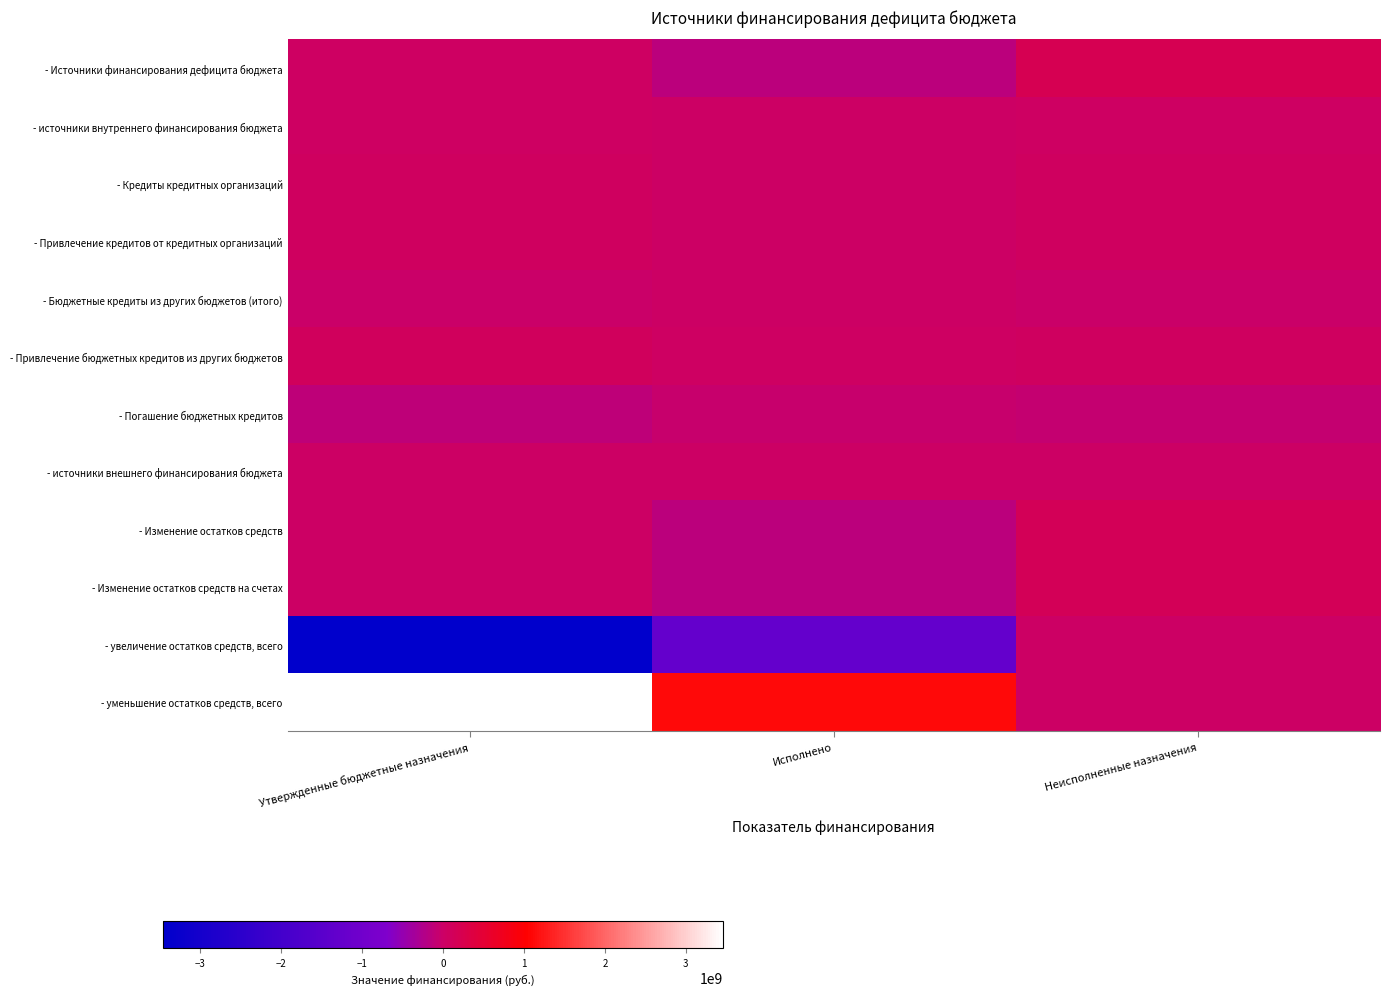

What is the total value across all series at Неисполненные назначения?

646015587.7